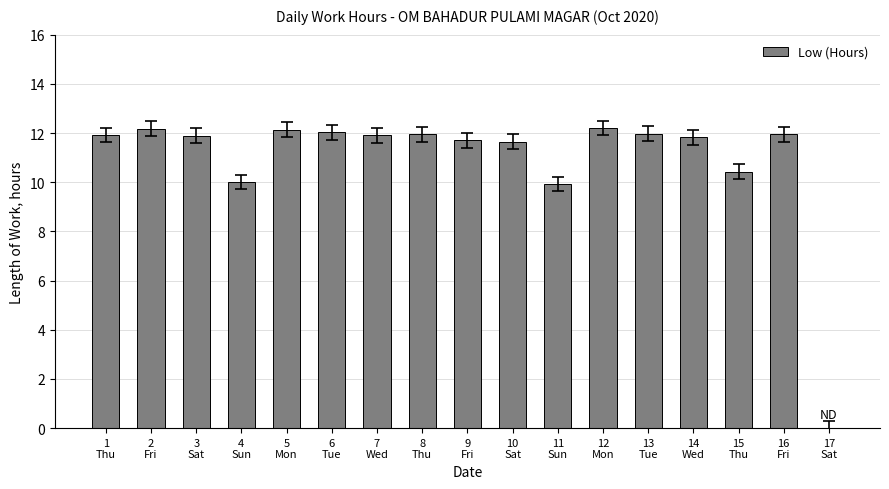

How many distinct data groups are displayed?

1